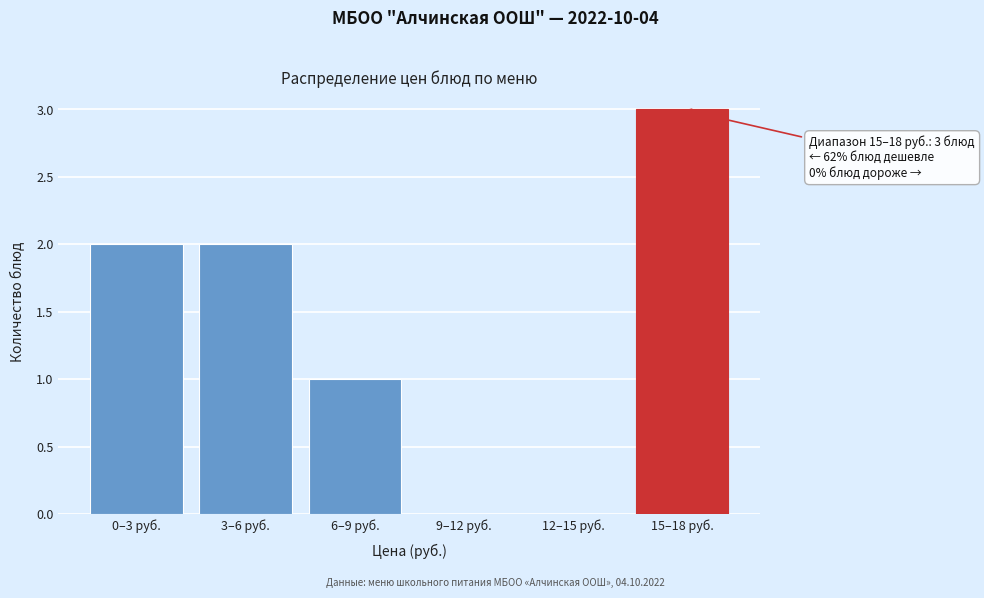

Reading left to right, transcribe all the data shown in this chart.

0–3 руб.=2	3–6 руб.=2	6–9 руб.=1	9–12 руб.=0	12–15 руб.=0	15–18 руб.=3